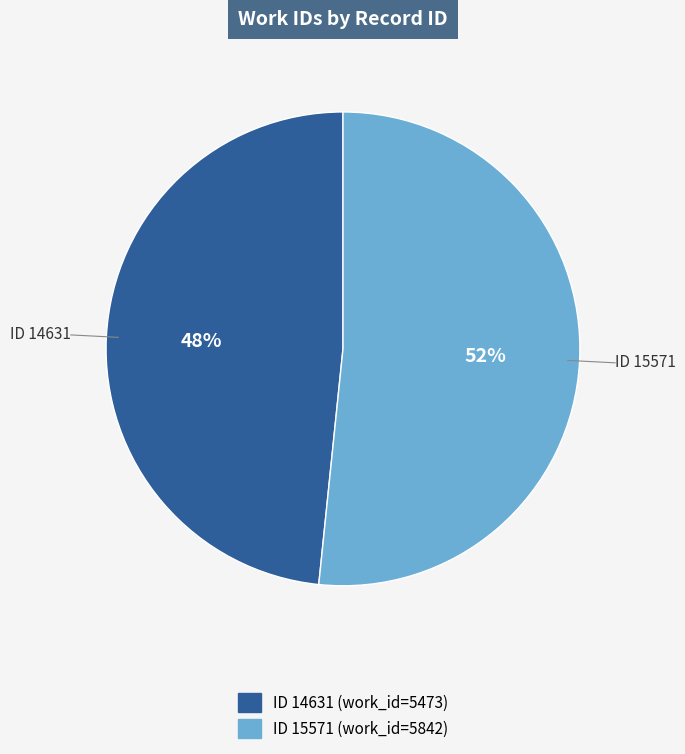

What is the majority slice?

ID 15571